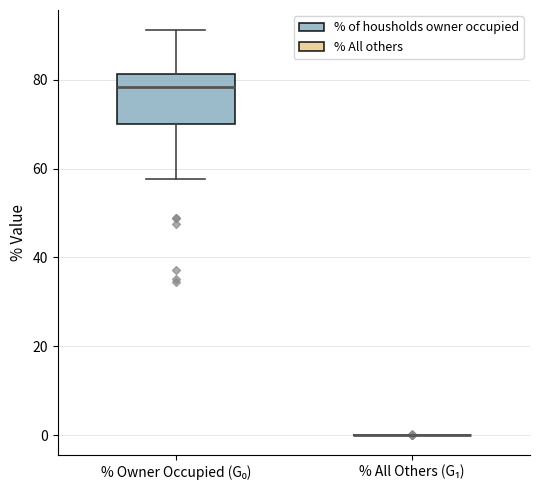

Comparing the boxes themselves (not the whiskers), which one is the tallest?

% Owner Occupied (G₀)